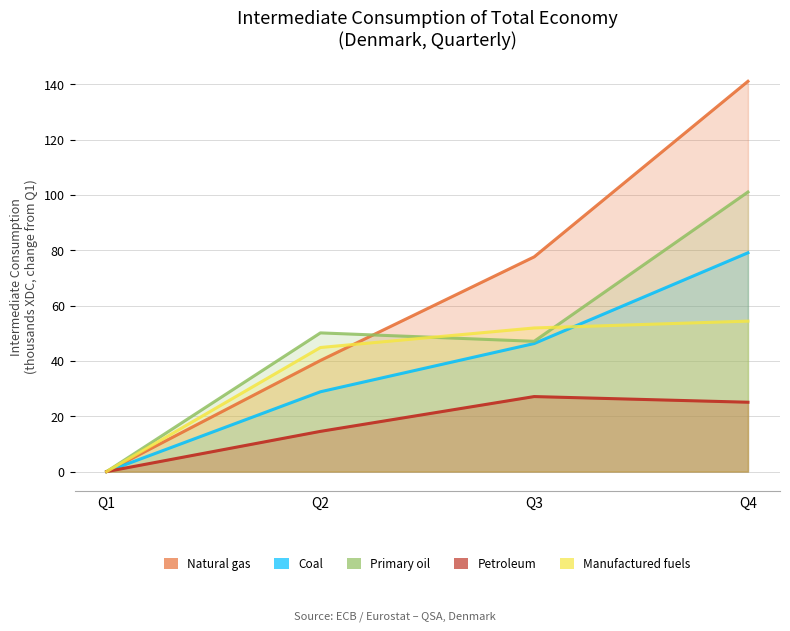

Reading left to right, list all the values displayed in this chart.

Natural gas: Q1=0.0	Q2=40.2	Q3=77.6	Q4=141.1
Coal: Q1=0.0	Q2=28.9	Q3=46.3	Q4=79.1
Primary oil: Q1=0.0	Q2=50.1	Q3=47.1	Q4=101.0
Petroleum: Q1=0.0	Q2=14.5	Q3=27.1	Q4=25.1
Manufactured fuels: Q1=0.0	Q2=44.9	Q3=51.9	Q4=54.4